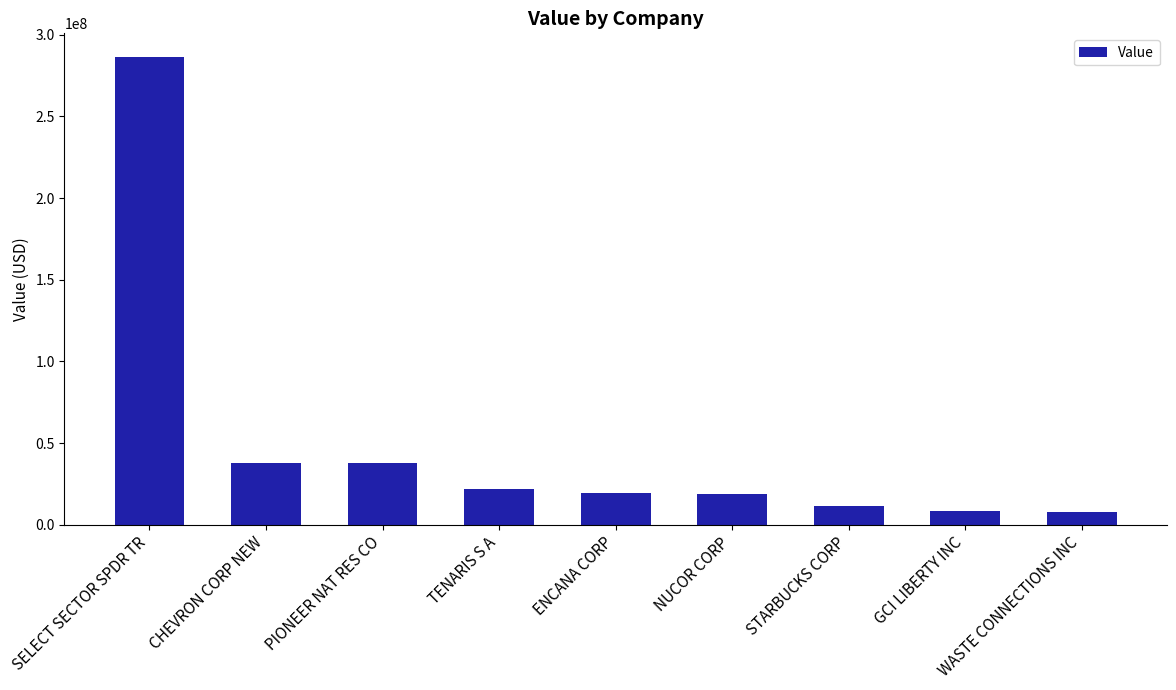

At which category does the chart reach its peak across all series?

SELECT SECTOR SPDR TR